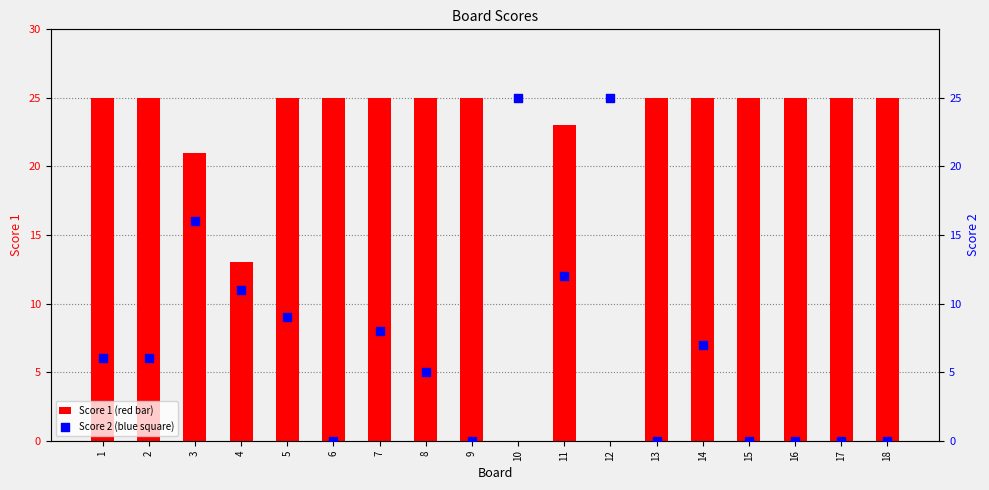

What is the total value across all series at 8?

30